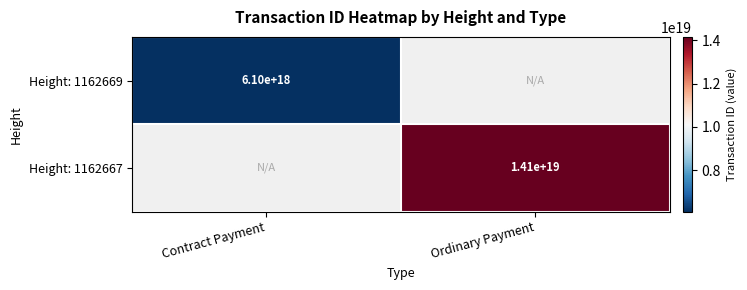

Is the value of Height: 1162667 at Ordinary Payment greater than the value of Height: 1162669 at Contract Payment?

Yes